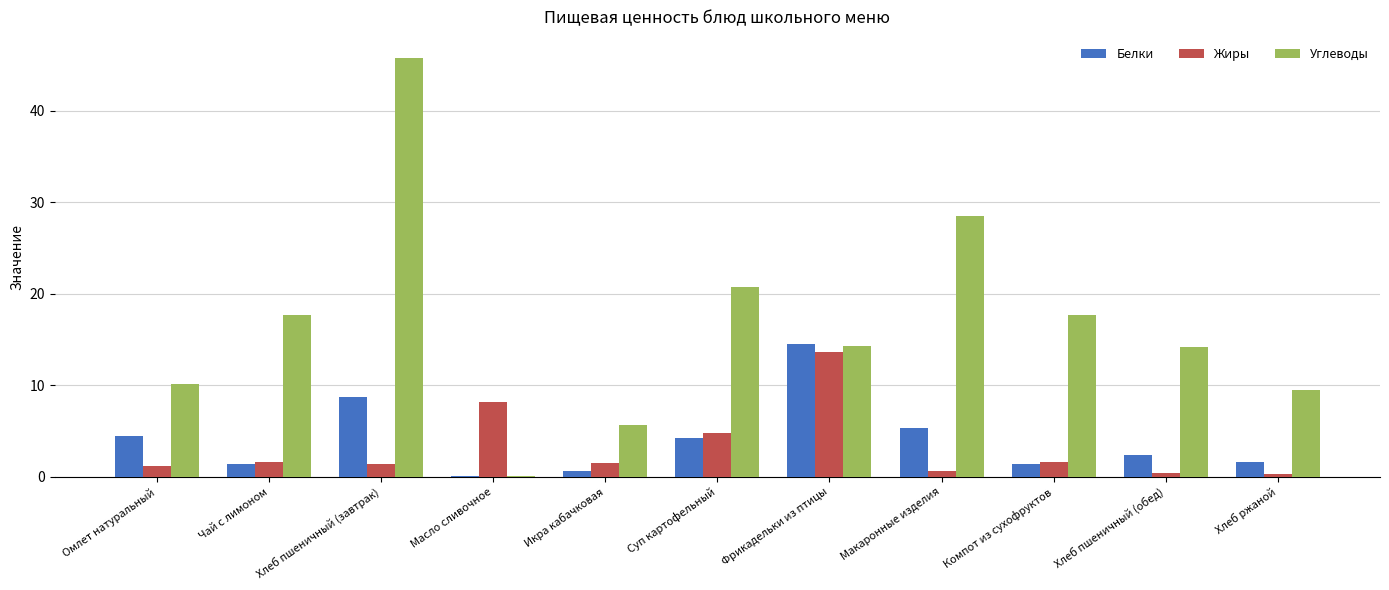

Which category has the highest value in the Углеводы series?

Хлеб пшеничный (завтрак)